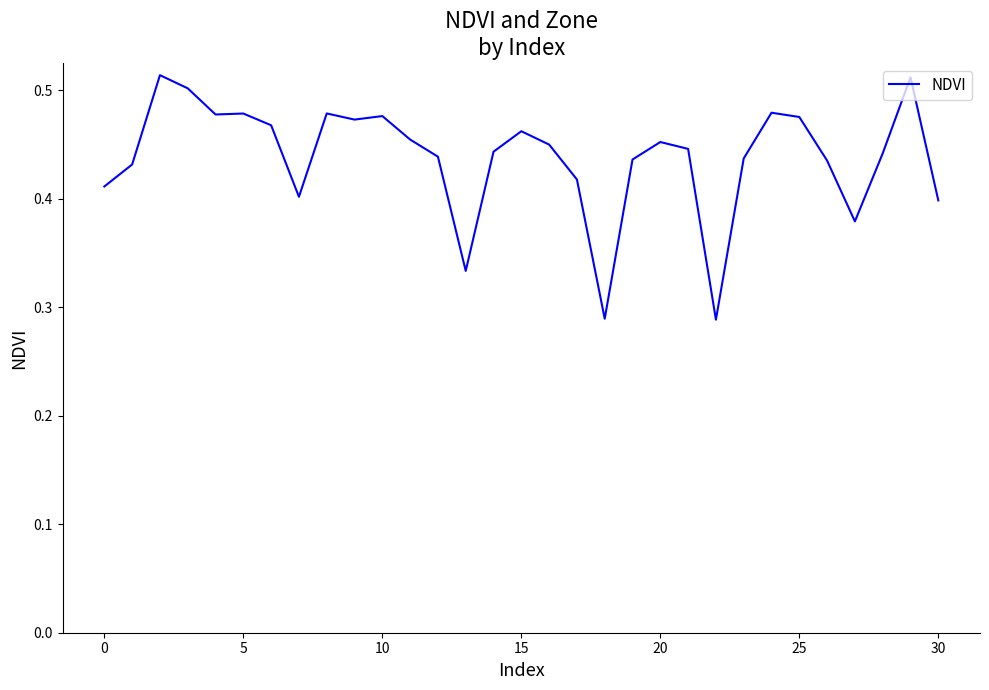

What is the value of the 5th point from the left?

0.5